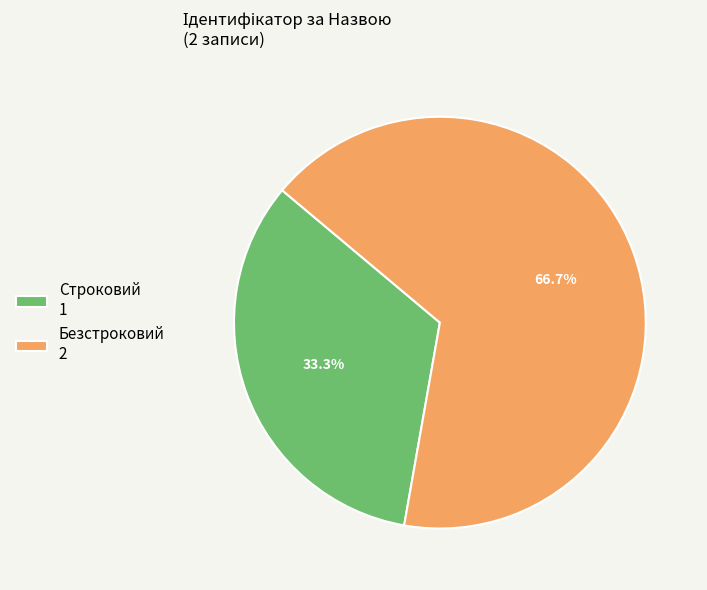

Does any single category account for the majority?

Yes